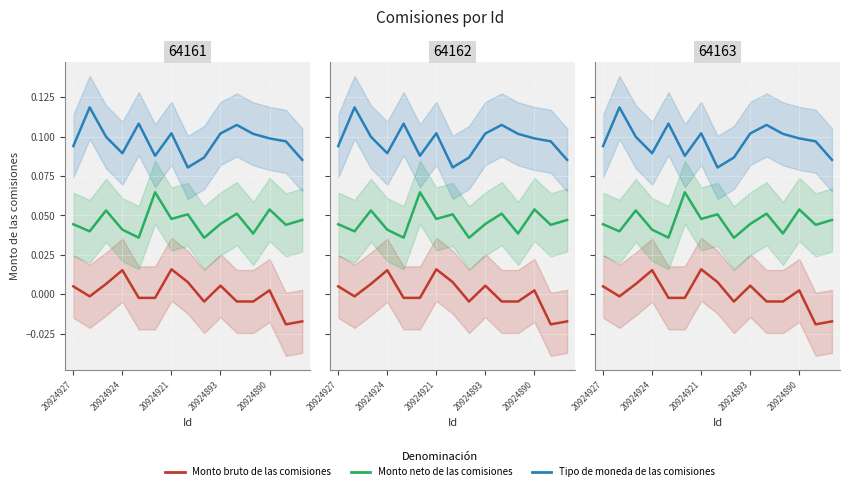

Does the chart display data point markers on the line(s)?

No